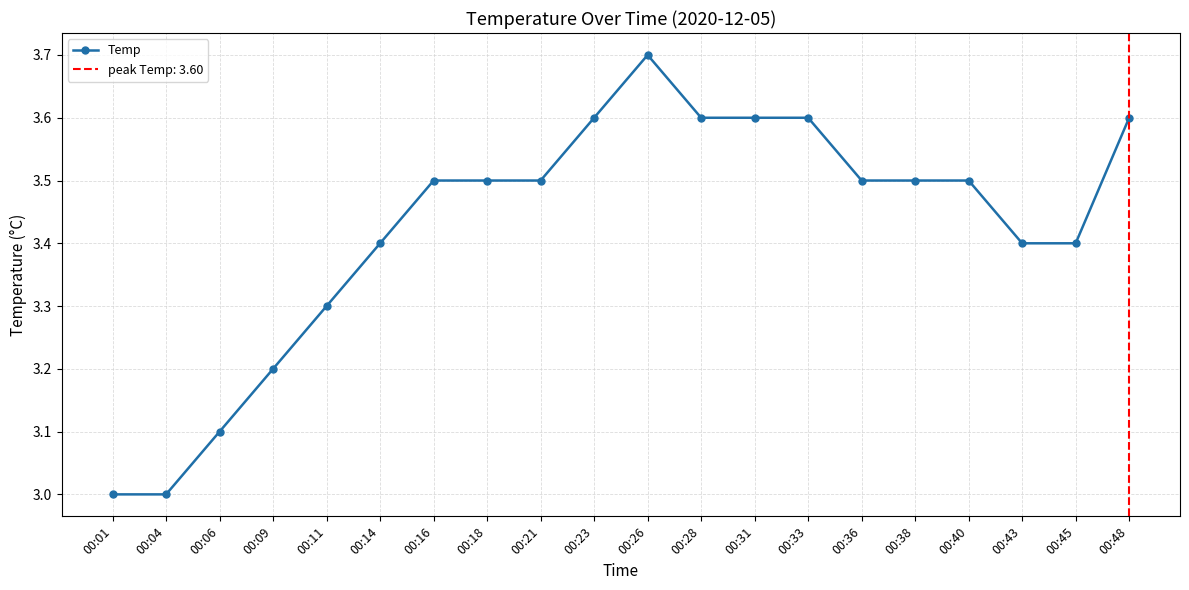

Is this an area chart (filled region under the line)?

No